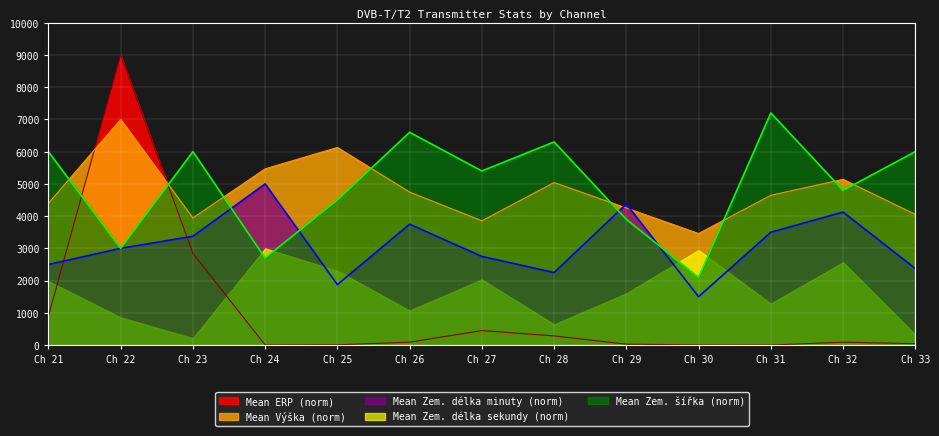

List the series in order of their peak value, highest first.

Mean ERP (norm), Mean Zem. šířka (norm), Mean Výška (norm), Mean Zem. délka minuty (norm), Mean Zem. délka sekundy (norm)